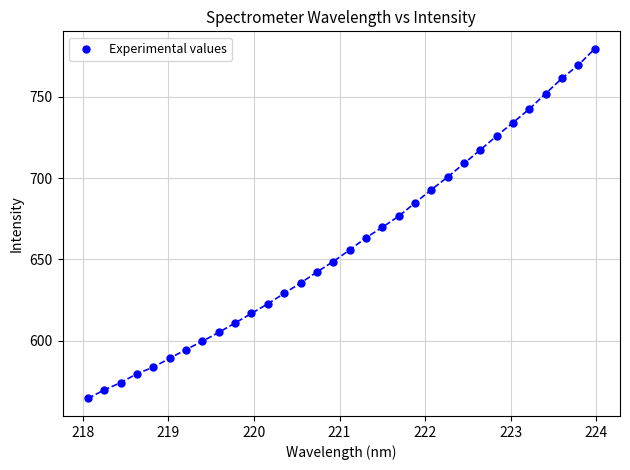

What is the range of Y values (max minus min)?

215.1